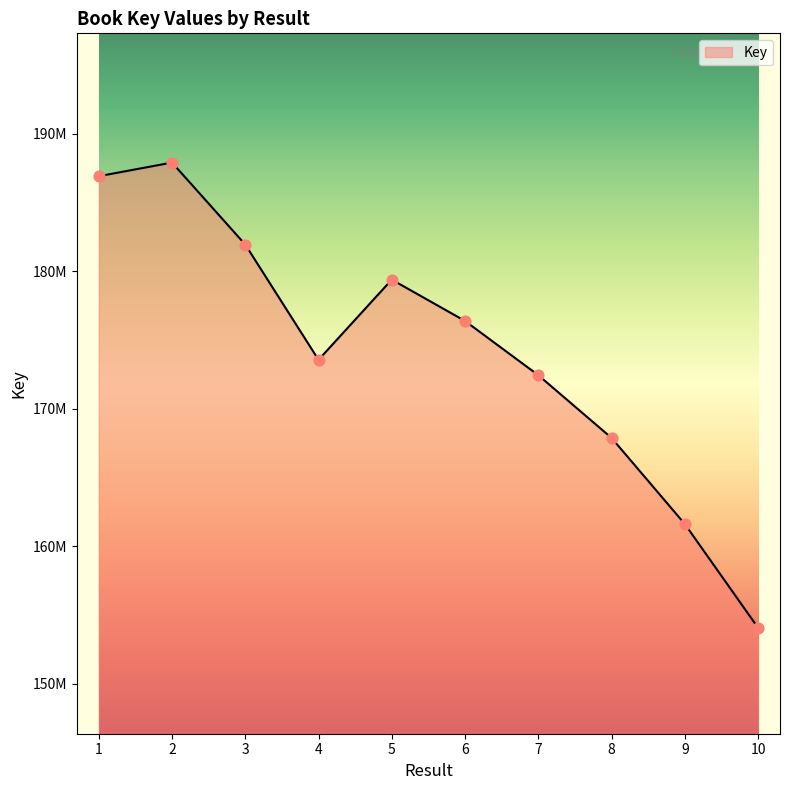

Between 6 and 2, which is larger?

2